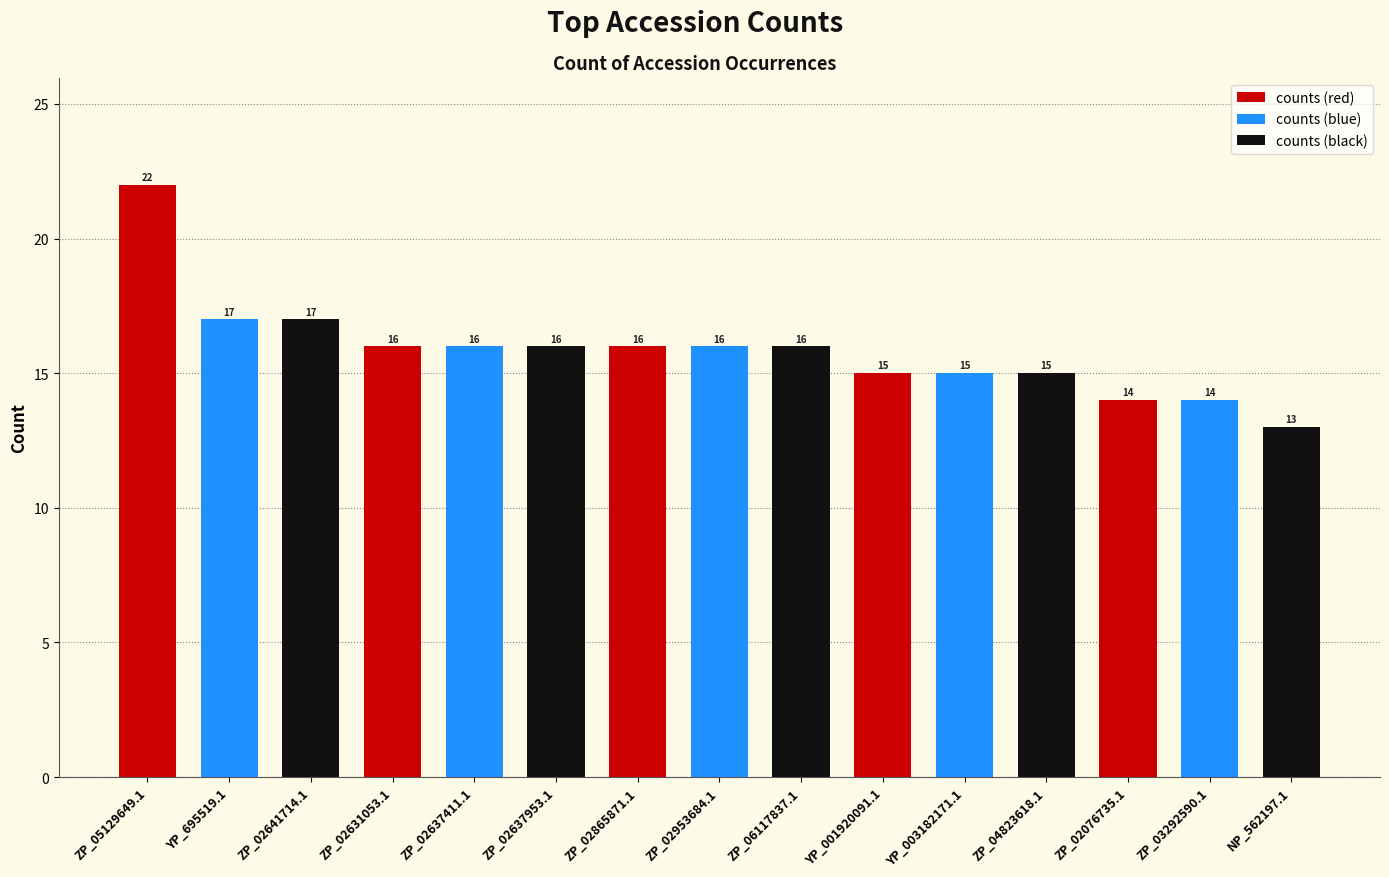

What is the maximum value shown in the chart?

22